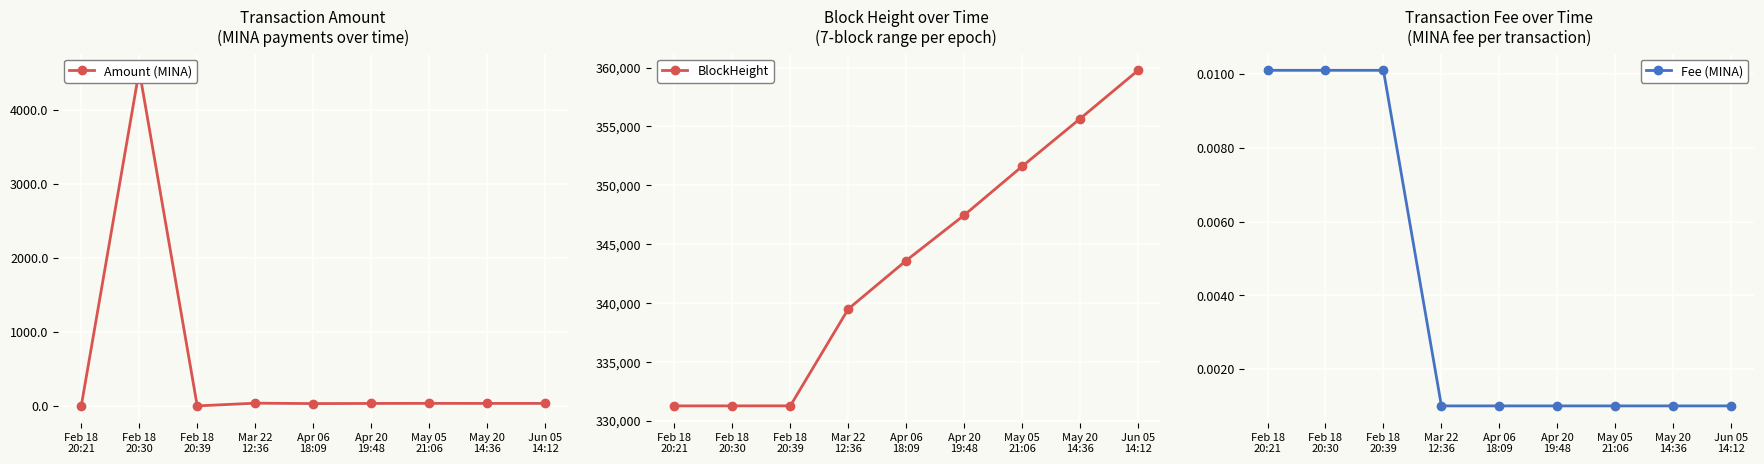

The value of BlockHeight at Apr 20
19:48 is 347463.0. True or false?

True